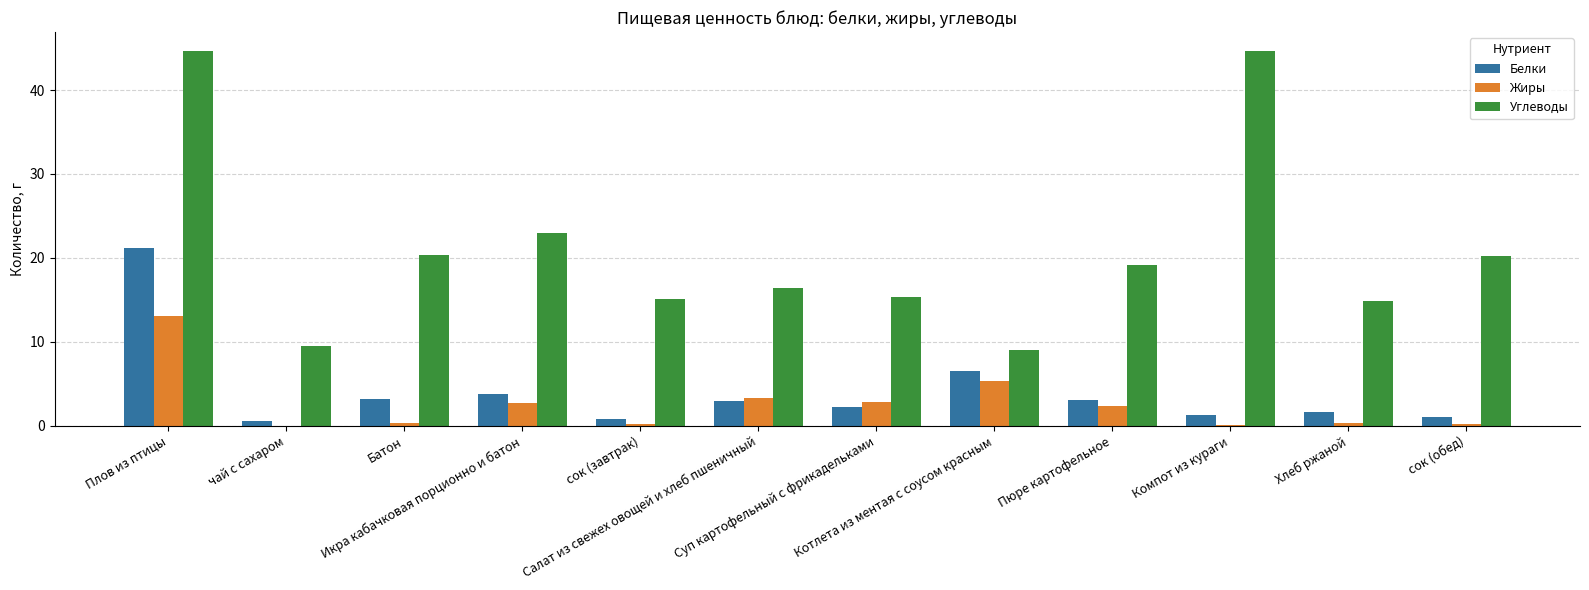

The value of Белки at Салат из свежех овощей и хлеб пшеничный is 2.9. True or false?

True